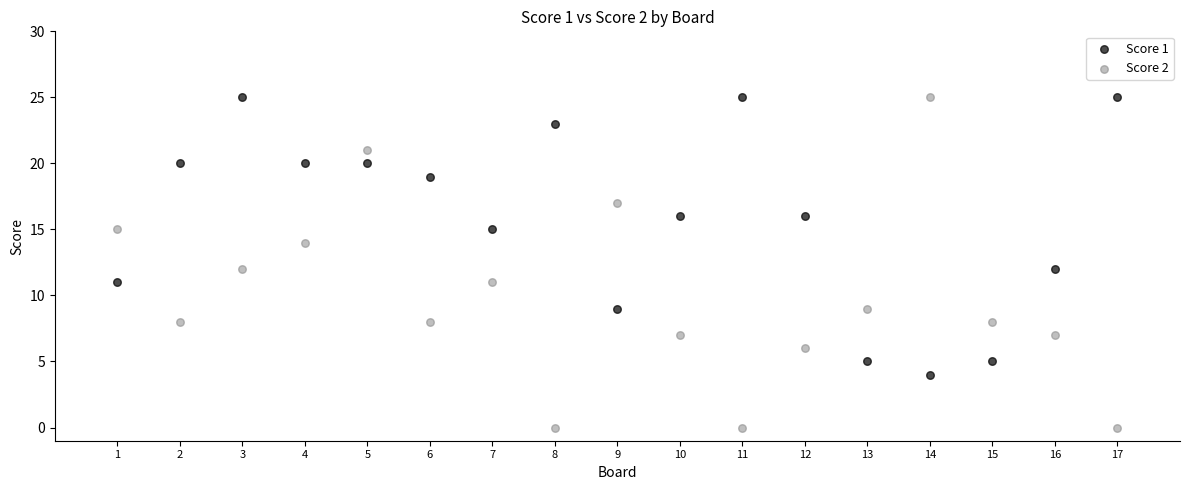

What are all the series names shown in the legend?

Score 1, Score 2